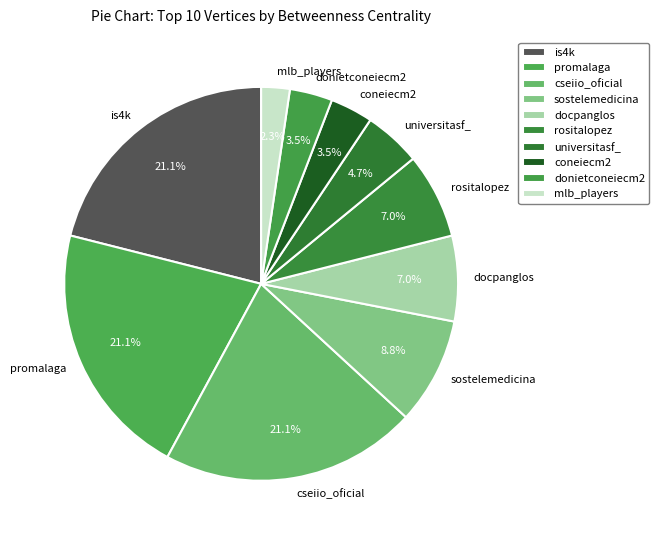

True or false: mlb_players accounts for 2% of the total.

True